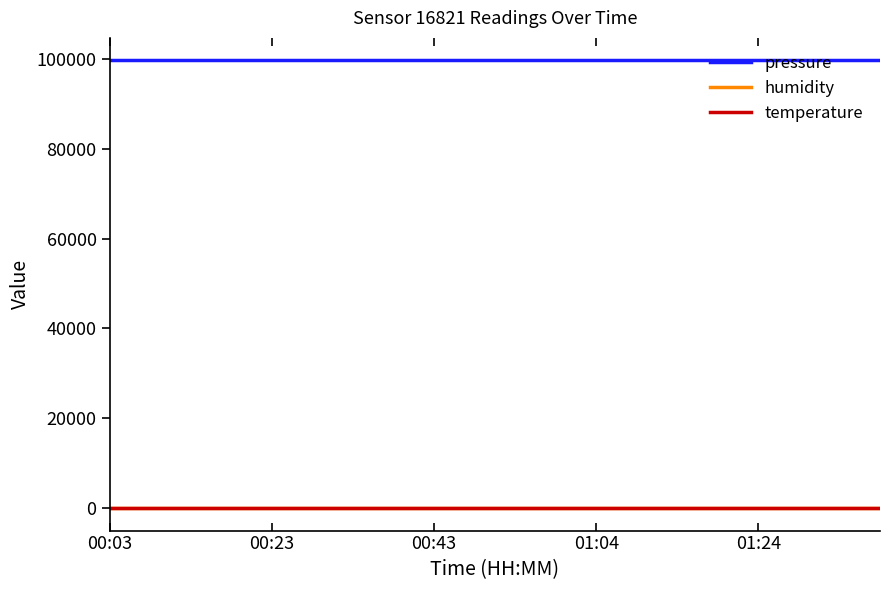

Which series has the largest total across all categories?

pressure